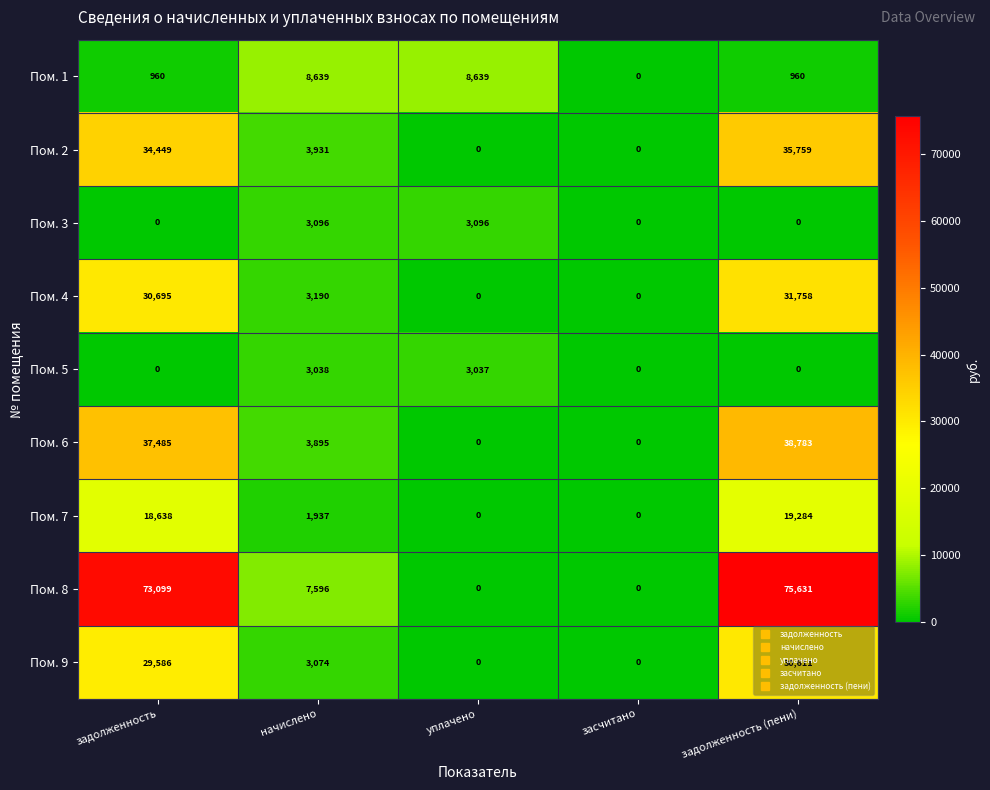

What is the difference between the maximum and minimum values in the Пом. 3 series?

3096